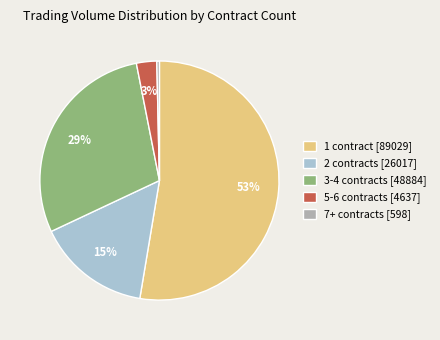

Which has a higher value, 7+ contracts [598] or 3-4 contracts [48884]?

3-4 contracts [48884]